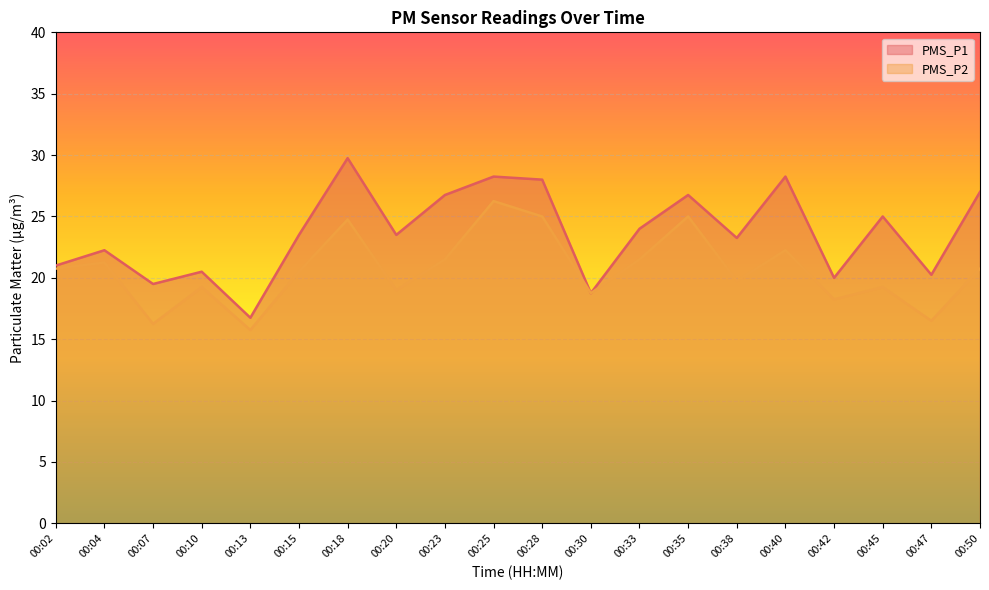

The value of PMS_P1 at 00:15 is 23.5. True or false?

True